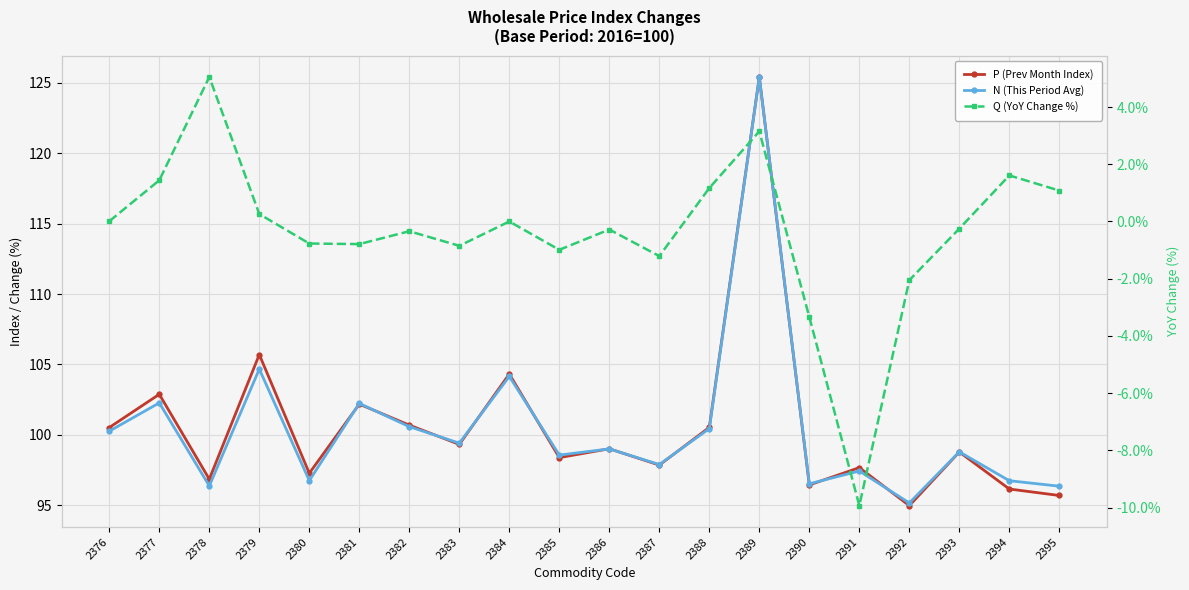

How many interior local peaks does the P (Prev Month Index) series have?

8